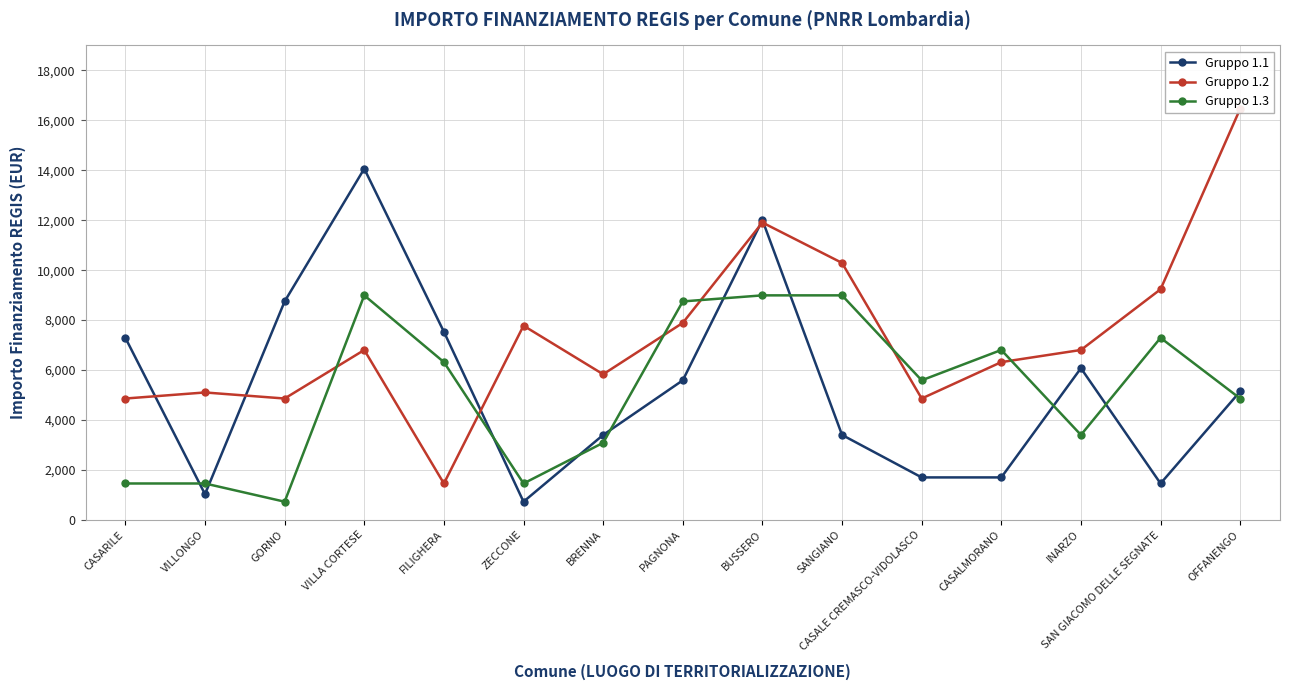

What is the value of the Gruppo 1.1 point at the 2nd from the left?

1029